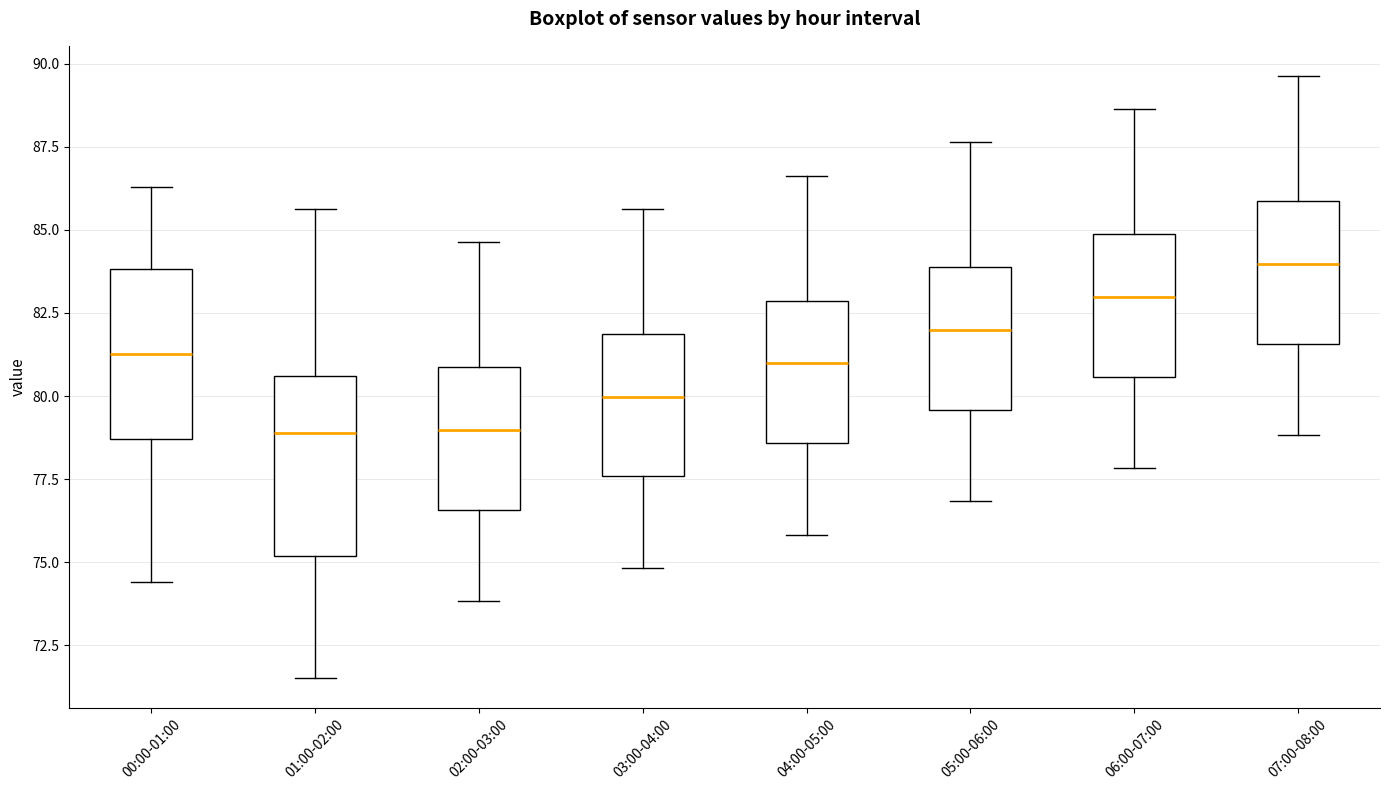

Reading left to right, read every box against the y-axis: the position of its median line, the range the box covers, and the ends of its whiskers. The values are not printed on the chart, so give them approximately, as read against the axis.

00:00-01:00: median 81.5, box 78.5 to 84.0, whiskers 74.5 to 86.5
01:00-02:00: median 79.0, box 75.0 to 80.5, whiskers 71.5 to 85.5
02:00-03:00: median 79.0, box 76.5 to 81.0, whiskers 74.0 to 84.5
03:00-04:00: median 80.0, box 77.5 to 82.0, whiskers 75.0 to 85.5
04:00-05:00: median 81.0, box 78.5 to 83.0, whiskers 76.0 to 86.5
05:00-06:00: median 82.0, box 79.5 to 84.0, whiskers 77.0 to 87.5
06:00-07:00: median 83.0, box 80.5 to 85.0, whiskers 78.0 to 88.5
07:00-08:00: median 84.0, box 81.5 to 86.0, whiskers 79.0 to 89.5